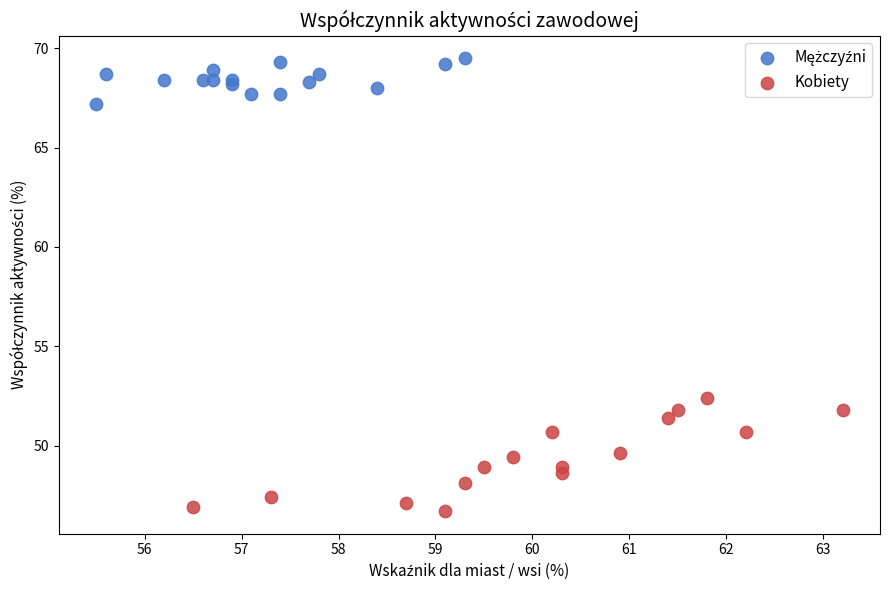

Which series reaches the minimum Y coordinate?

Kobiety